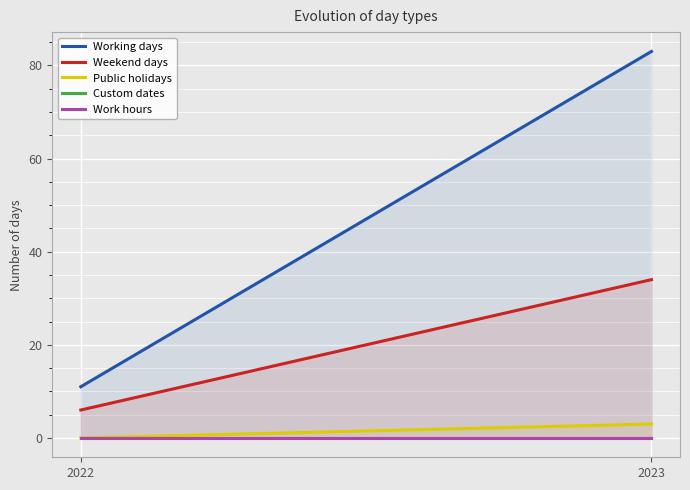

True or false: Work hours has a value of 0 at 2022.

True